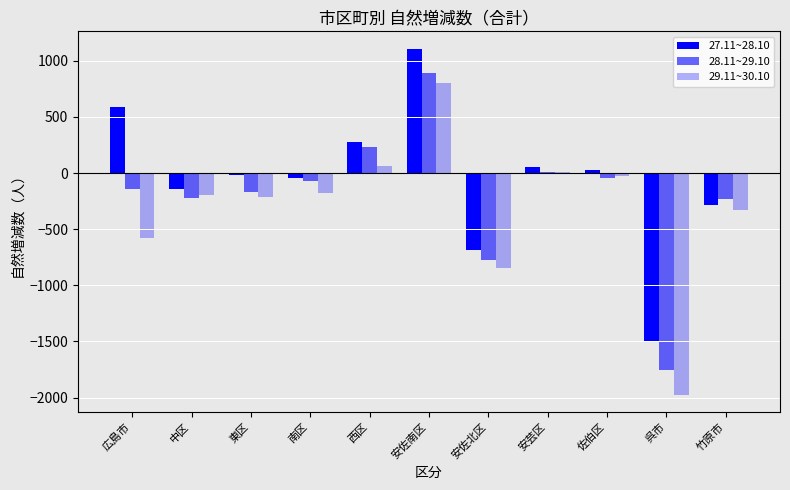

True or false: 27.11~28.10 has a value of -20 at 東区.

True